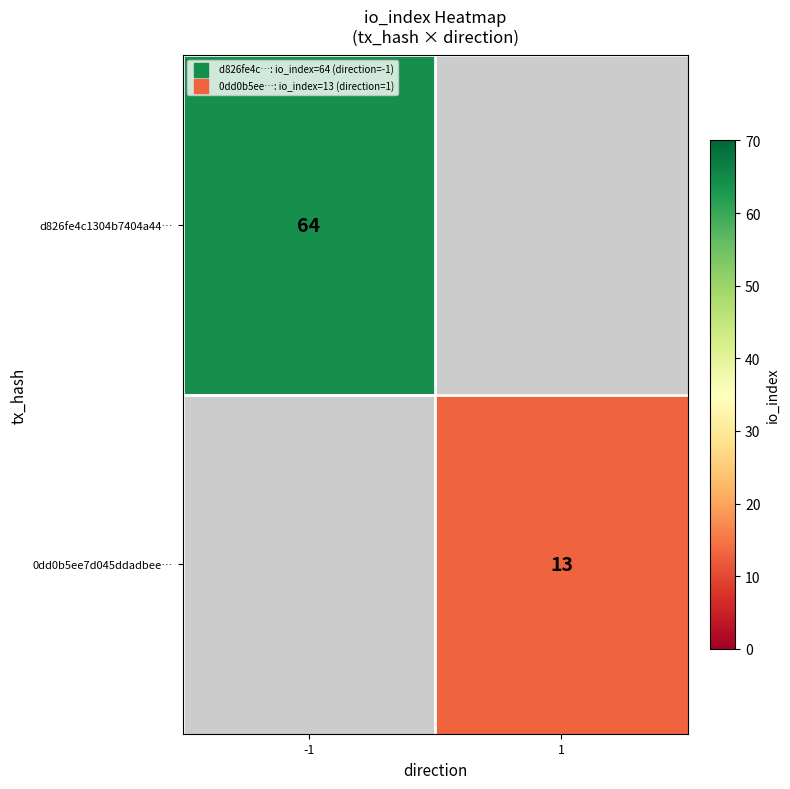

Which category has the lowest value across all series?

1